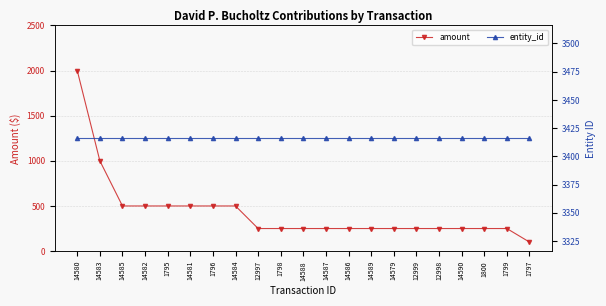

Which series has the largest range (max minus min)?

amount